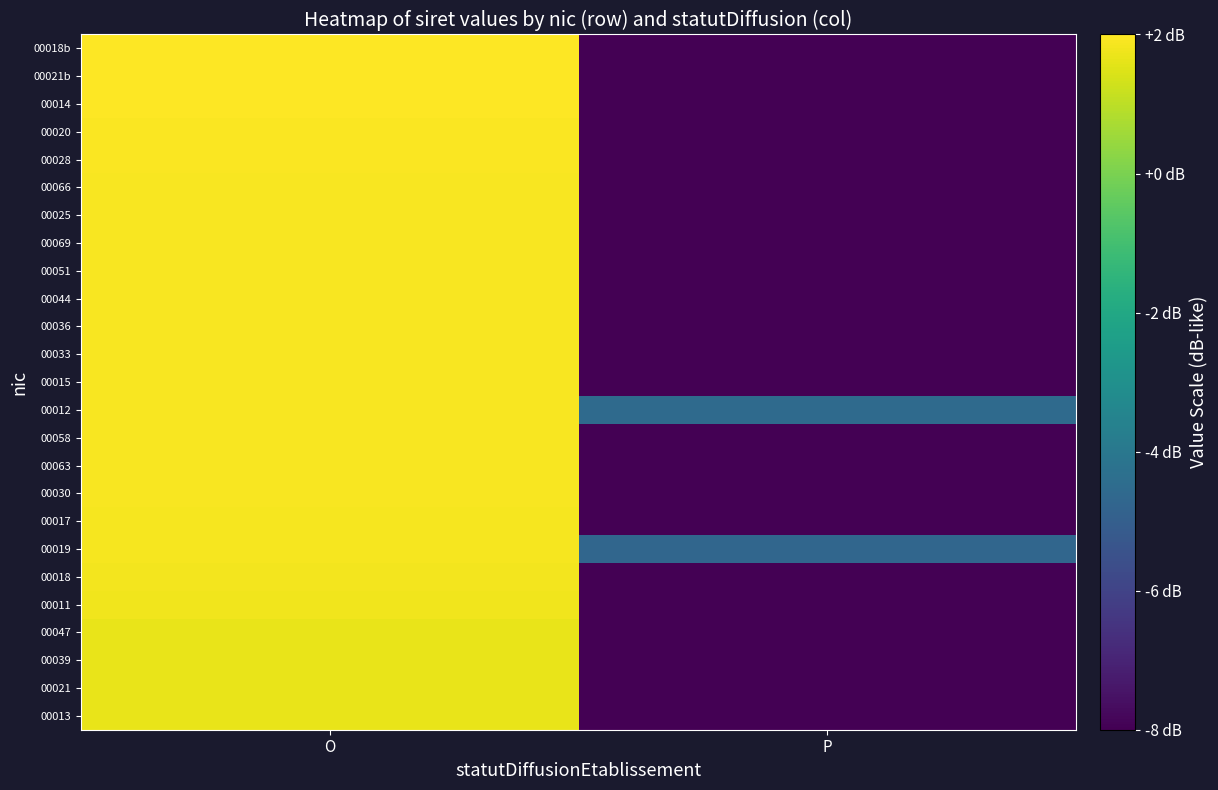

Reading left to right, extract all data points from this chart.

00013: O=1.7	P=-8.0
00021: O=1.7	P=-8.0
00039: O=1.7	P=-8.0
00047: O=1.7	P=-8.0
00011: O=1.8	P=-8.0
00018: O=1.8	P=-8.0
00019: O=1.9	P=-4.7
00017: O=1.9	P=-8.0
00030: O=1.9	P=-8.0
00063: O=1.9	P=-8.0
00058: O=1.9	P=-8.0
00012: O=1.9	P=-4.6
00015: O=1.9	P=-8.0
00033: O=1.9	P=-8.0
00036: O=1.9	P=-8.0
00044: O=1.9	P=-8.0
00051: O=1.9	P=-8.0
00069: O=1.9	P=-8.0
00025: O=1.9	P=-8.0
00066: O=1.9	P=-8.0
00028: O=1.9	P=-8.0
00020: O=1.9	P=-8.0
00014: O=2.0	P=-8.0
00021b: O=2.0	P=-8.0
00018b: O=2.0	P=-8.0